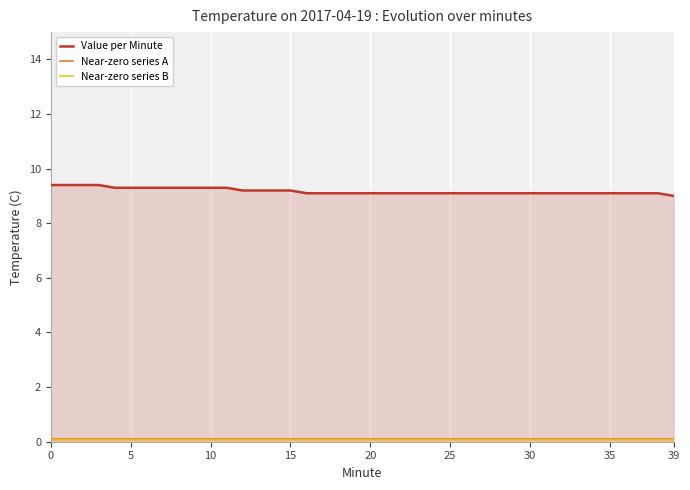

What is the minimum value for Value per Minute?

9.0